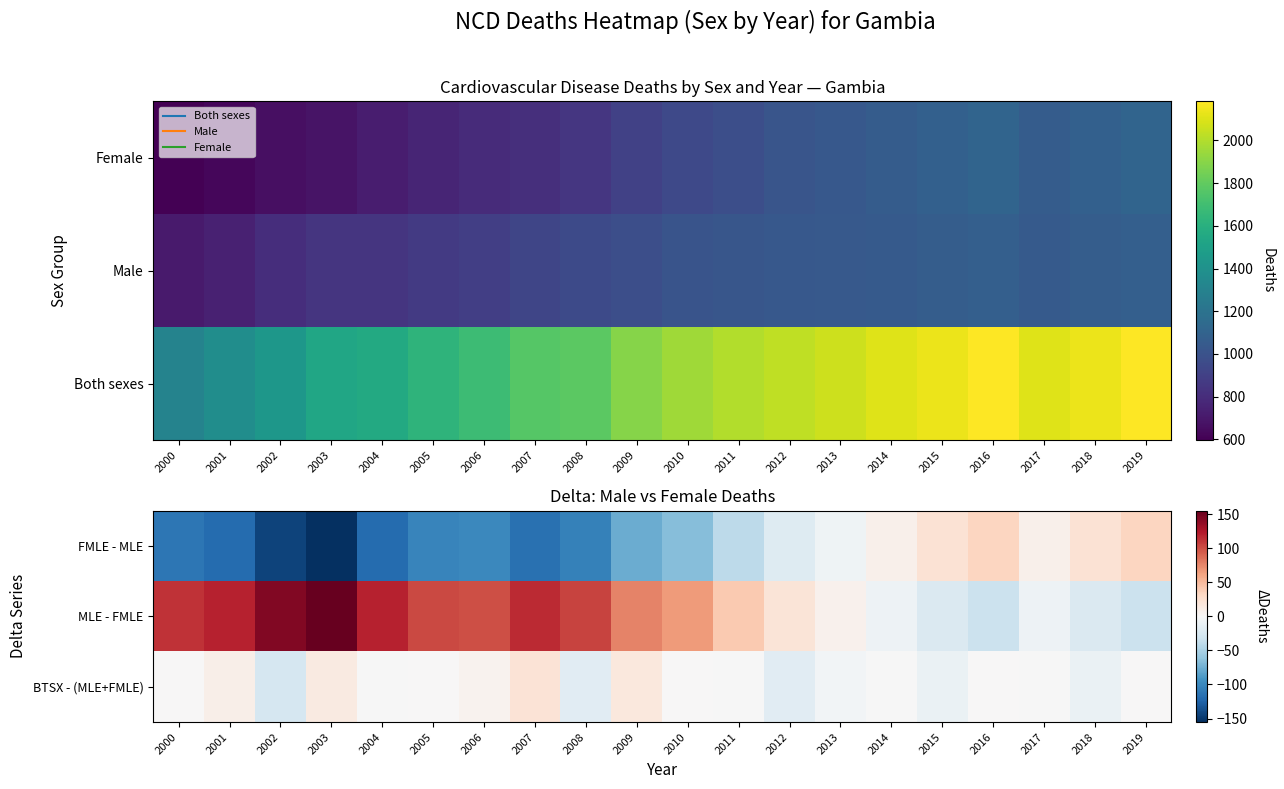

What is the approximate value of MLE - FMLE at 2017?

-7.4